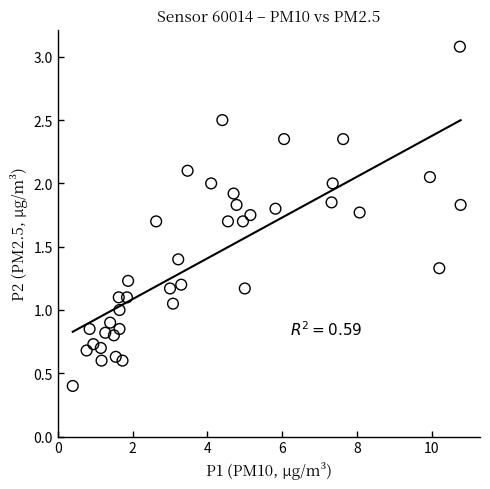

What is the range of X values (max minus min)?

10.4